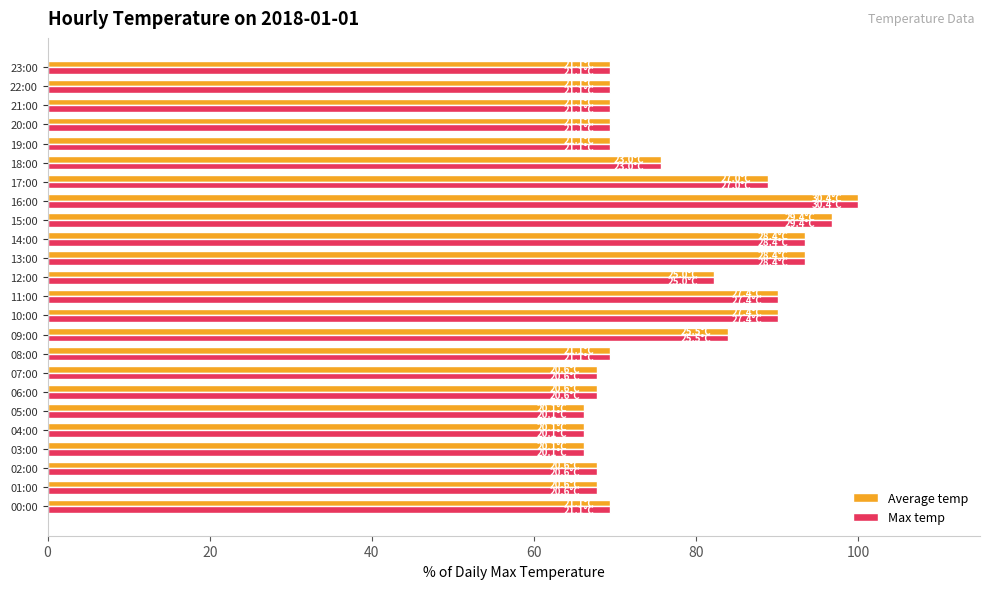

What is the maximum value shown in the chart?

100.0